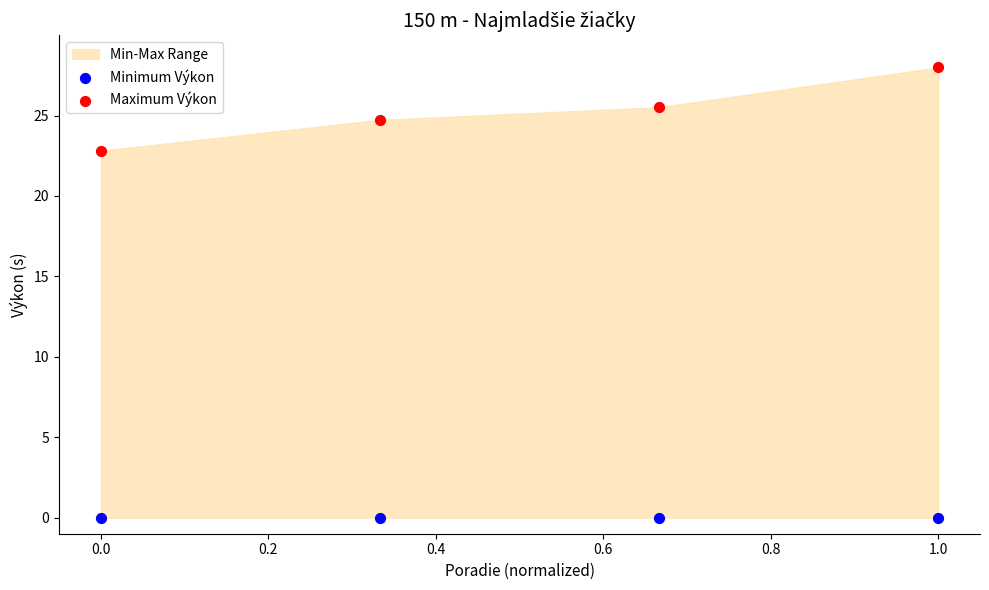

Which series contains the lowest Y value?

Minimum Výkon